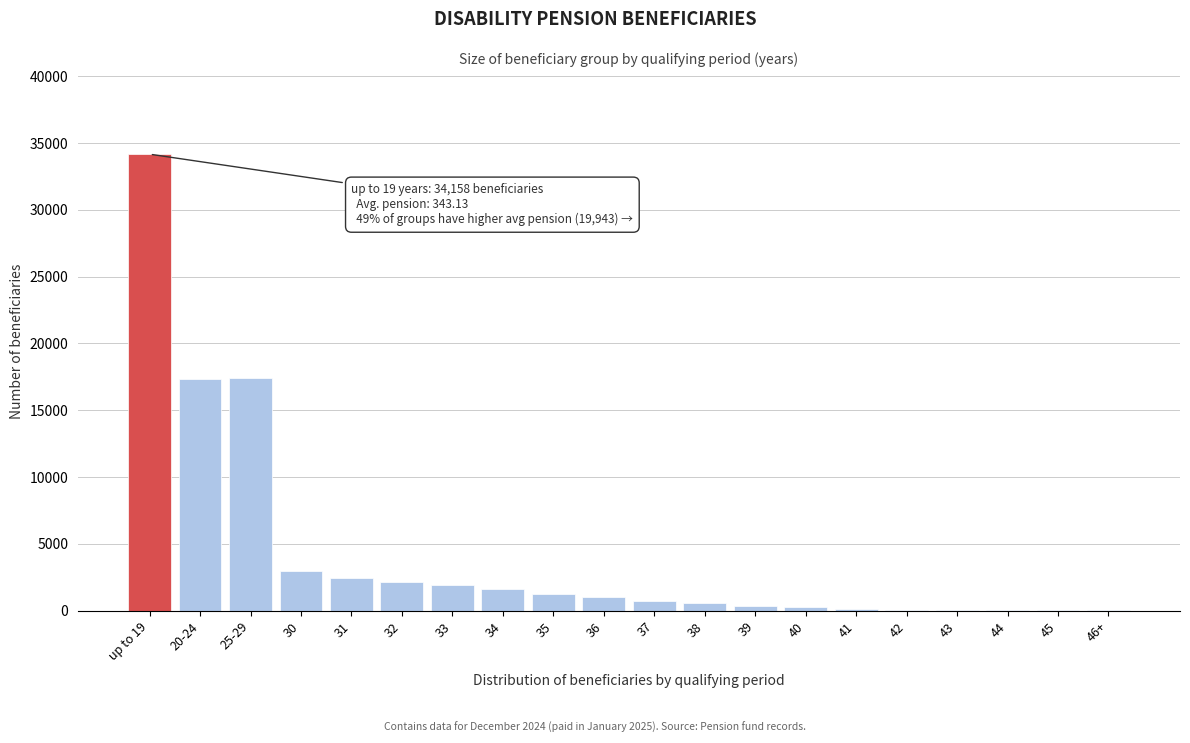

What is the sum of all values?

84664